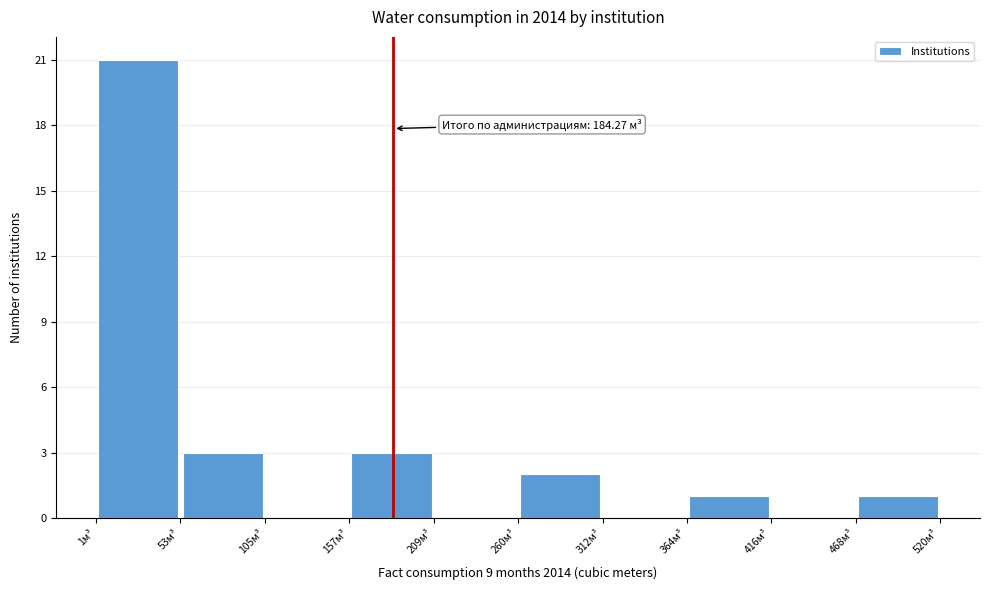

Over which range of the x-axis is the bar tallest?

0 to 50